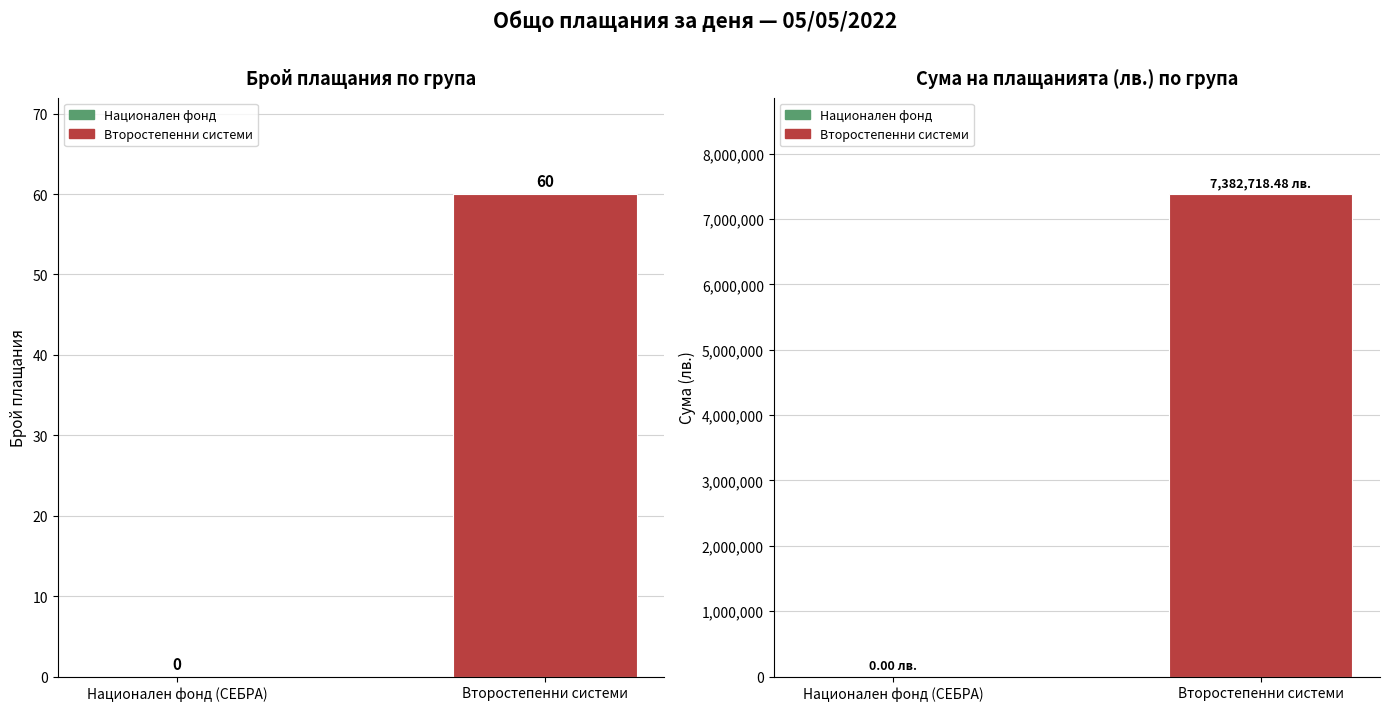

Reading left to right, what are all the values shown in this chart?

Брой плащания: Национален фонд (СЕБРА)=0.0	Второстепенни системи=60.0
Сума (лв.): Национален фонд (СЕБРА)=0.0	Второстепенни системи=7382718.5